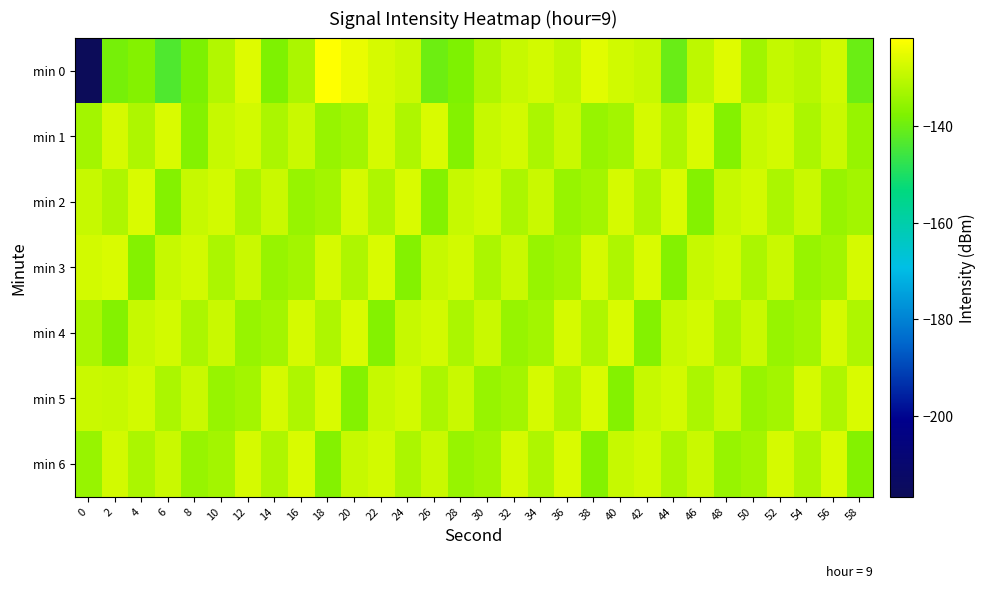

Reading left to right, transcribe all the data shown in this chart.

min 0: 0=-216.7	2=-138.8	4=-137.1	6=-143.6	8=-138.0	10=-131.3	12=-126.0	14=-137.9	16=-132.3	18=-121.8	20=-124.5	22=-126.8	24=-128.3	26=-139.9	28=-137.9	30=-131.9	32=-128.9	34=-127.4	36=-129.6	38=-125.5	40=-127.5	42=-128.8	44=-140.4	46=-130.1	48=-125.8	50=-133.5	52=-129.3	54=-130.7	56=-127.8	58=-140.3
min 1: 0=-133.1	2=-127.1	4=-131.8	6=-126.4	8=-137.0	10=-128.9	12=-127.4	14=-132.2	16=-128.5	18=-134.6	20=-133.1	22=-127.1	24=-131.8	26=-126.4	28=-137.0	30=-128.9	32=-127.4	34=-132.2	36=-128.5	38=-134.6	40=-133.1	42=-127.1	44=-131.8	46=-126.4	48=-137.0	50=-128.9	52=-127.4	54=-132.2	56=-128.5	58=-134.6
min 2: 0=-128.9	2=-131.8	4=-126.4	6=-137.0	8=-128.9	10=-127.4	12=-132.2	14=-128.5	16=-134.6	18=-133.1	20=-127.1	22=-131.8	24=-126.4	26=-137.0	28=-128.9	30=-127.4	32=-132.2	34=-128.5	36=-134.6	38=-133.1	40=-127.1	42=-131.8	44=-126.4	46=-137.0	48=-128.9	50=-127.4	52=-132.2	54=-128.5	56=-134.6	58=-133.1
min 3: 0=-127.4	2=-126.4	4=-137.0	6=-128.9	8=-127.4	10=-132.2	12=-128.5	14=-134.6	16=-133.1	18=-127.1	20=-131.8	22=-126.4	24=-137.0	26=-128.9	28=-127.4	30=-132.2	32=-128.5	34=-134.6	36=-133.1	38=-127.1	40=-131.8	42=-126.4	44=-137.0	46=-128.9	48=-127.4	50=-132.2	52=-128.5	54=-134.6	56=-133.1	58=-127.1
min 4: 0=-132.2	2=-137.0	4=-128.9	6=-127.4	8=-132.2	10=-128.5	12=-134.6	14=-133.1	16=-127.1	18=-131.8	20=-126.4	22=-137.0	24=-128.9	26=-127.4	28=-132.2	30=-128.5	32=-134.6	34=-133.1	36=-127.1	38=-131.8	40=-126.4	42=-137.0	44=-128.9	46=-127.4	48=-132.2	50=-128.5	52=-134.6	54=-133.1	56=-127.1	58=-131.8
min 5: 0=-128.5	2=-128.9	4=-127.4	6=-132.2	8=-128.5	10=-134.6	12=-133.1	14=-127.1	16=-131.8	18=-126.4	20=-137.0	22=-128.9	24=-127.4	26=-132.2	28=-128.5	30=-134.6	32=-133.1	34=-127.1	36=-131.8	38=-126.4	40=-137.0	42=-128.9	44=-127.4	46=-132.2	48=-128.5	50=-134.6	52=-133.1	54=-127.1	56=-131.8	58=-126.4
min 6: 0=-134.6	2=-127.4	4=-132.2	6=-128.5	8=-134.6	10=-133.1	12=-127.1	14=-131.8	16=-126.4	18=-137.0	20=-128.9	22=-127.4	24=-132.2	26=-128.5	28=-134.6	30=-133.1	32=-127.1	34=-131.8	36=-126.4	38=-137.0	40=-128.9	42=-127.4	44=-132.2	46=-128.5	48=-134.6	50=-133.1	52=-127.1	54=-131.8	56=-126.4	58=-137.0